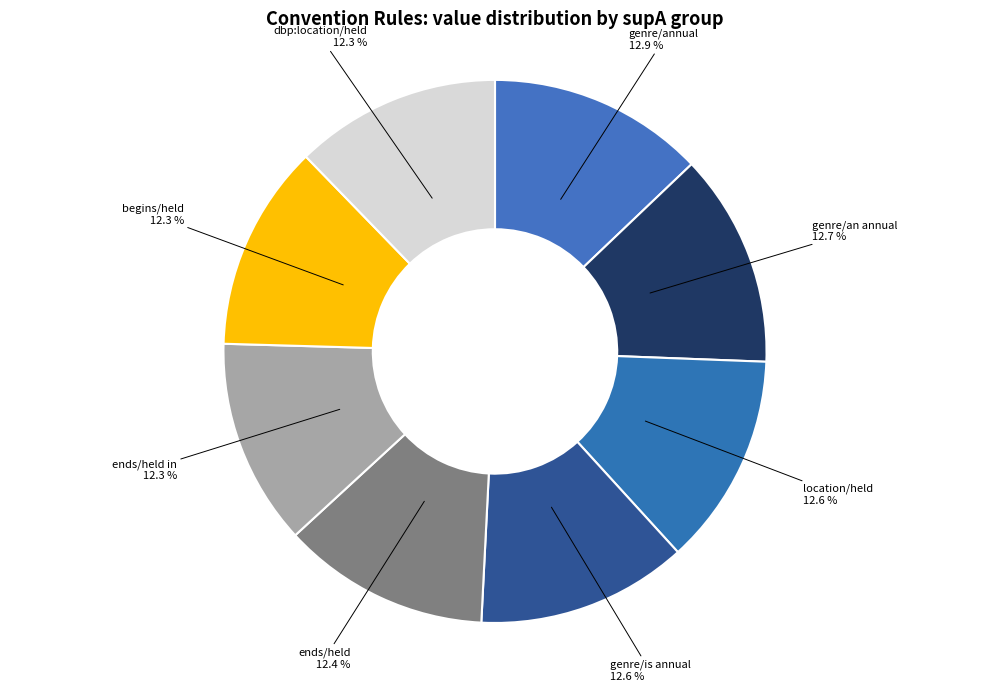

How many slices are in this pie chart?

8